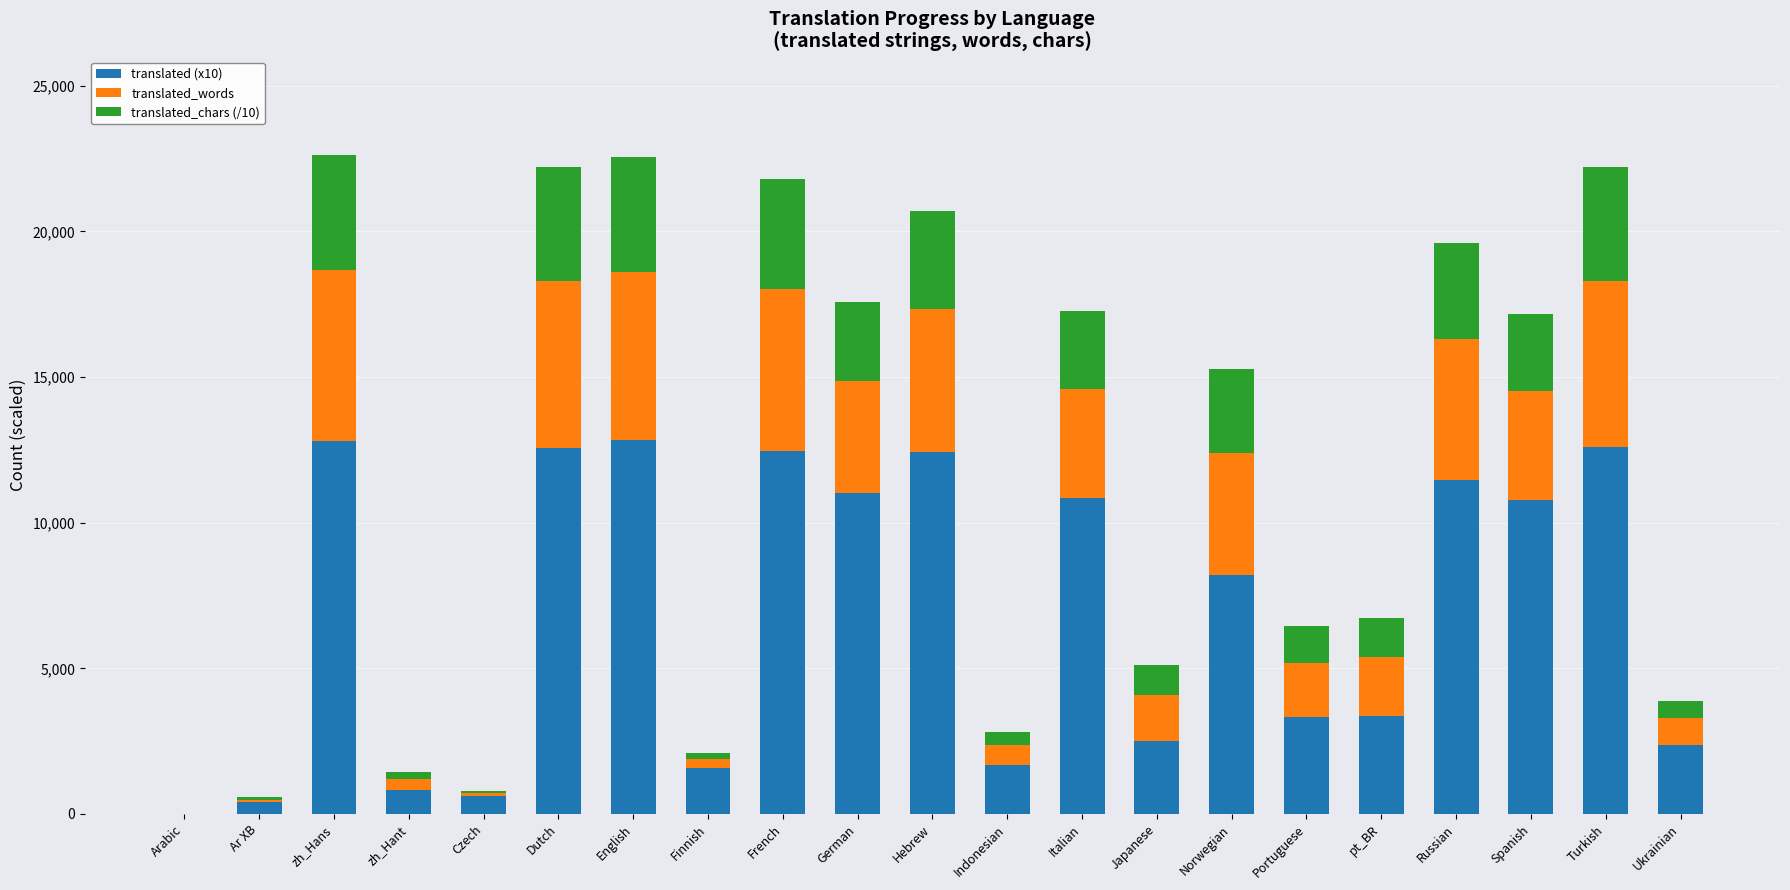

What is the sum of all translated (x10) values?

144780.0